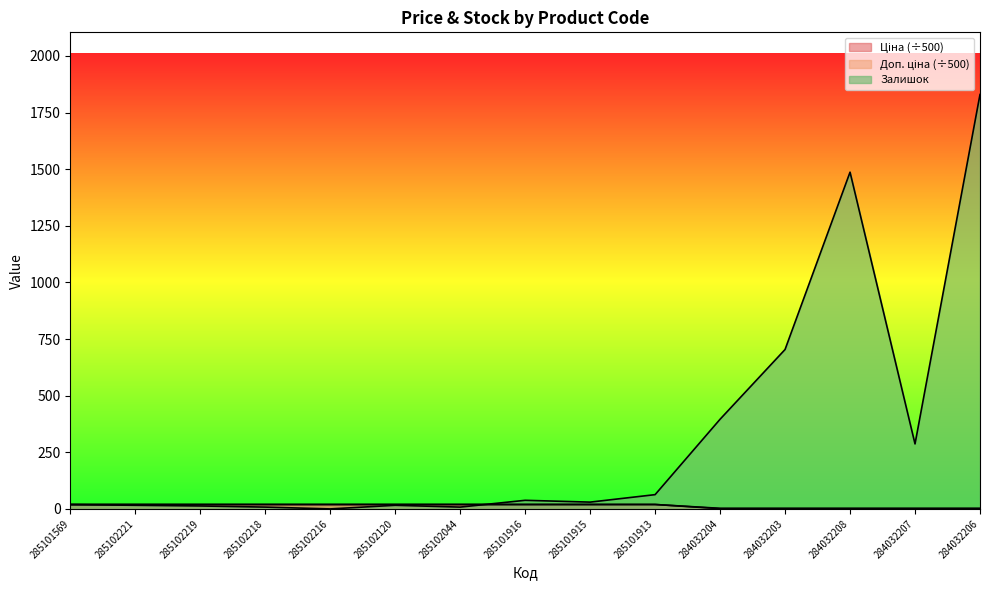

At which label does Ціна first exceed 19?

285101569